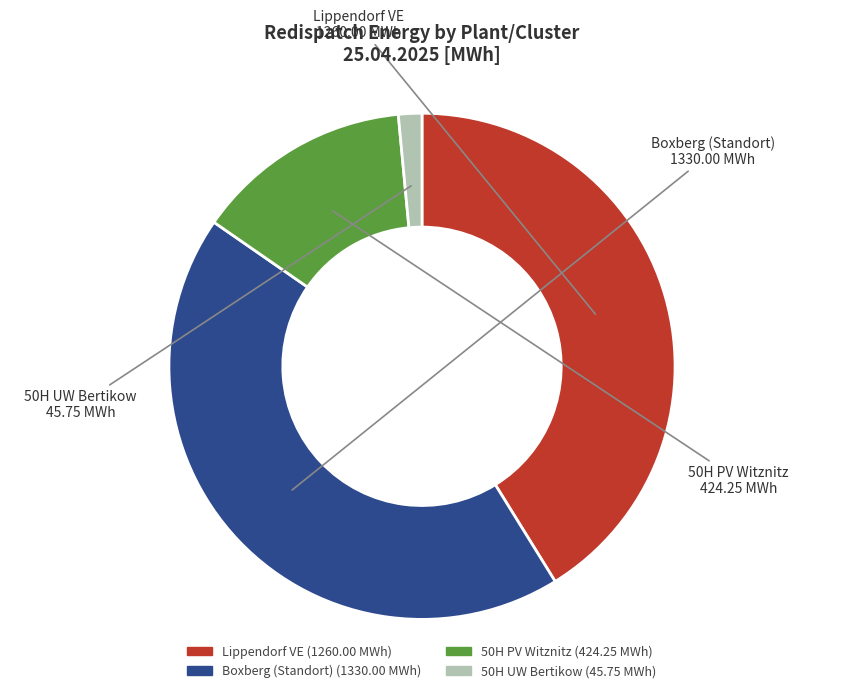

Is it true that Lippendorf VE is 52% of the pie?

False